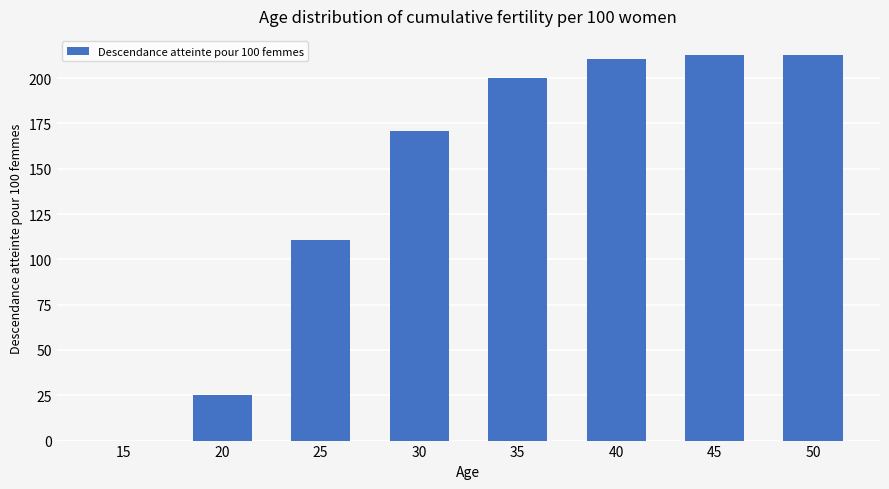

What is the sum of all values?

1143.0